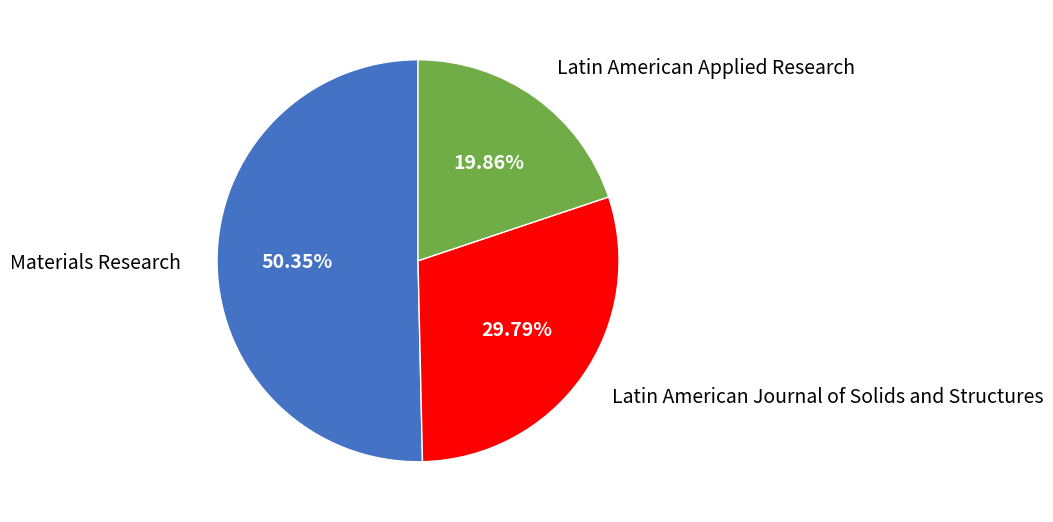

Which category has the biggest portion of the pie?

Materials Research